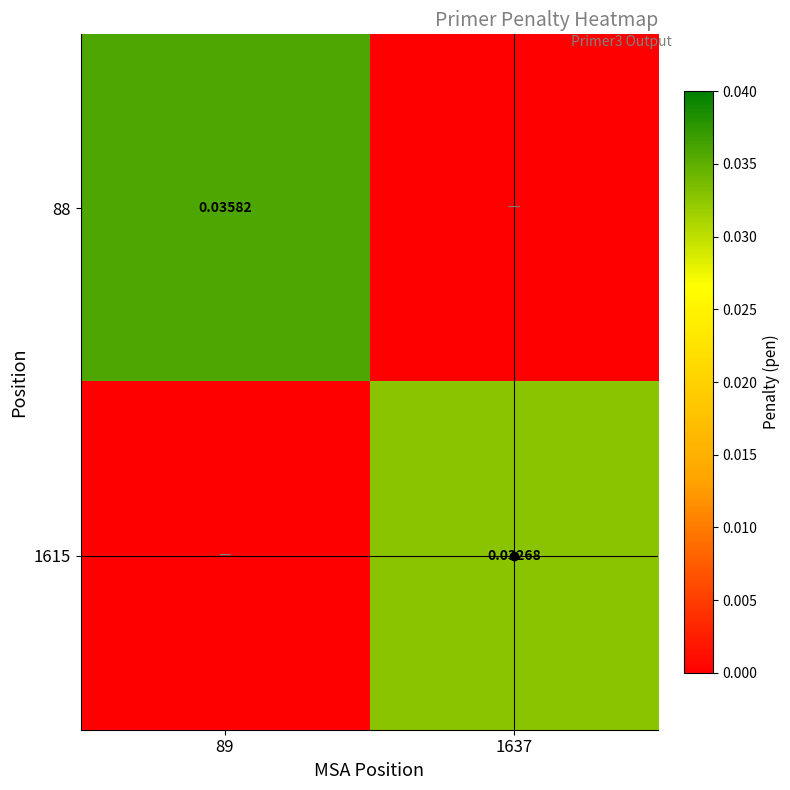

Rank the series by their maximum value, from highest to lowest.

88, 1615